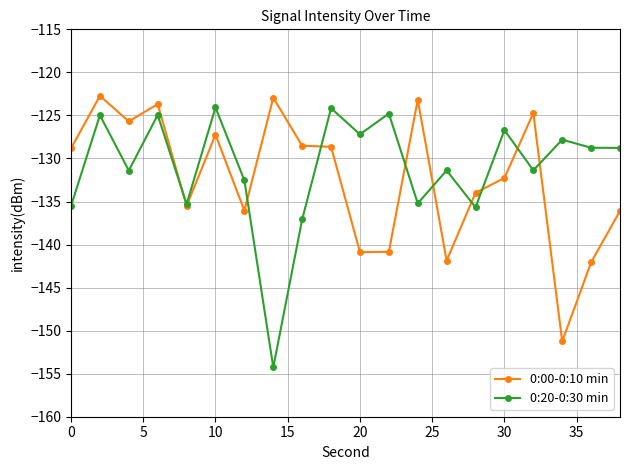

What is the value of the 0:00-0:10 min point at the 5th from the left?

-135.5